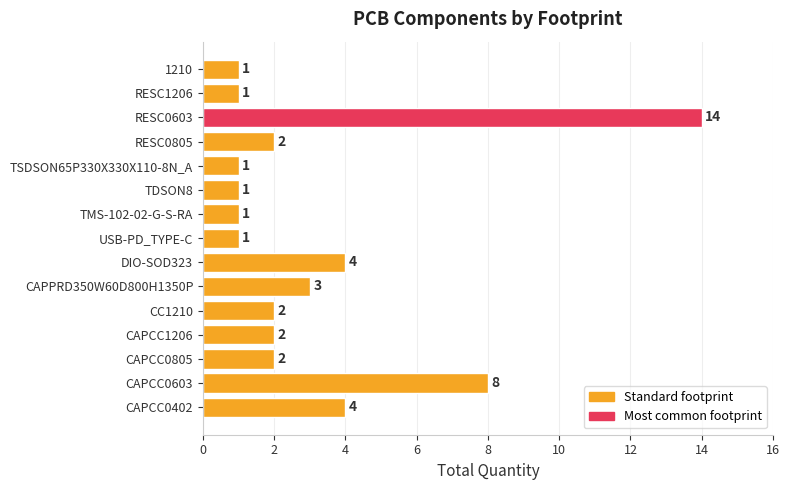

What is the sum of all values?

47